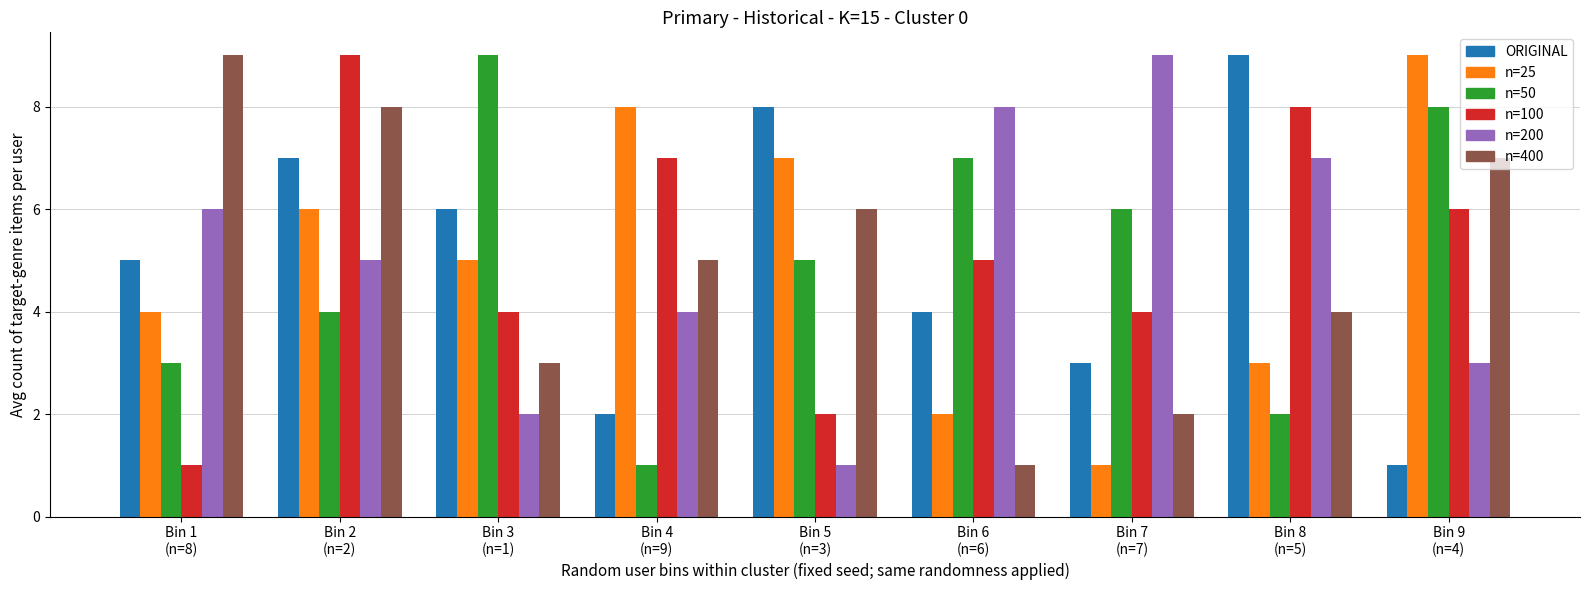

What is the maximum value shown in the chart?

9